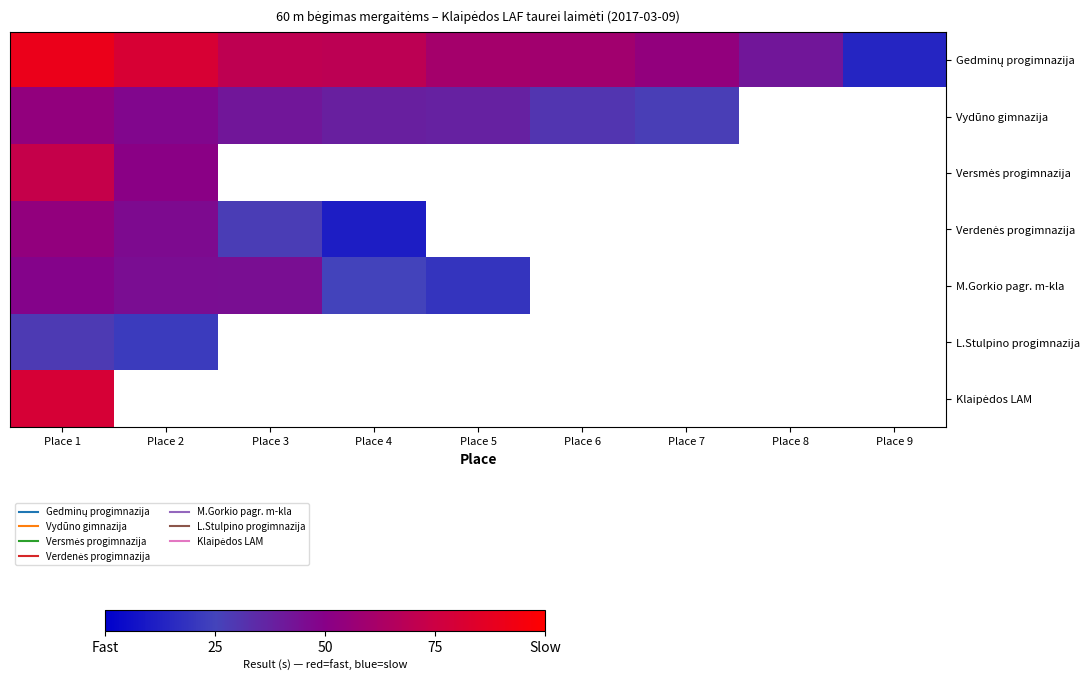

Which has a higher value, Place 6 or Place 3?

Place 3